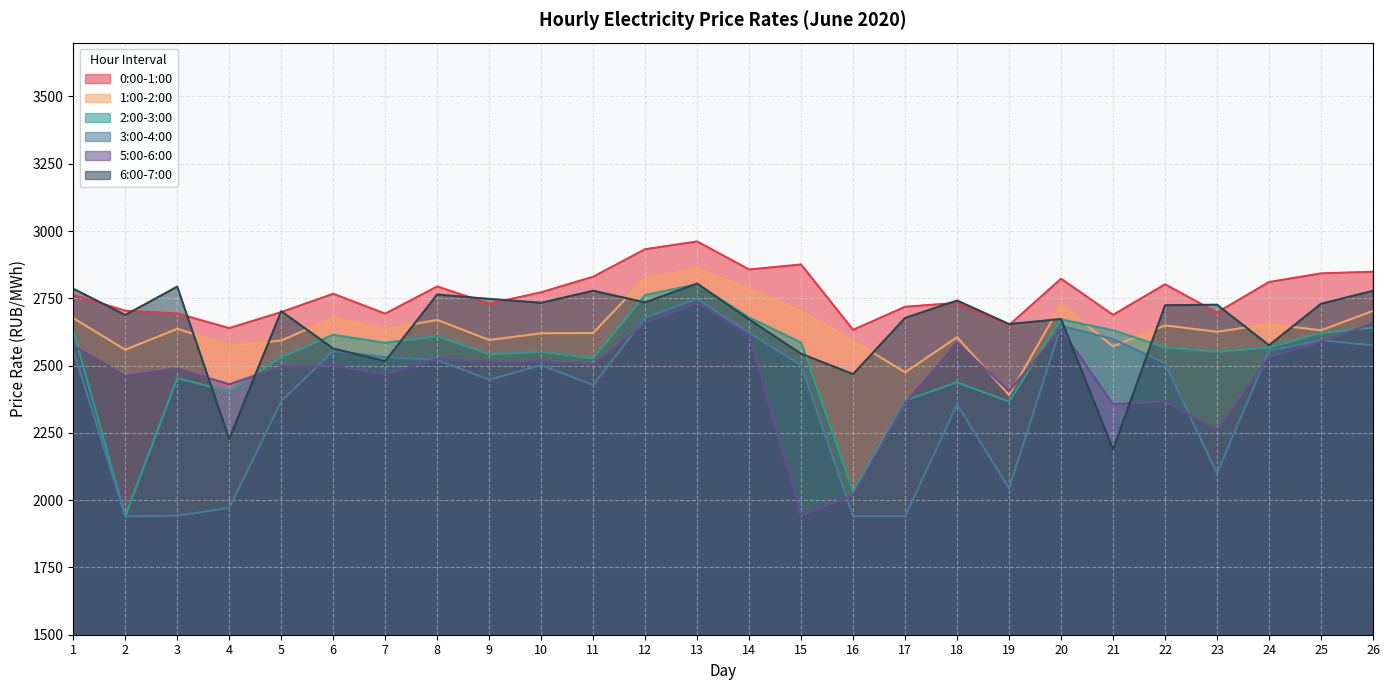

What is the difference between the second highest and second lowest values in the 2:00-3:00 series?

730.0